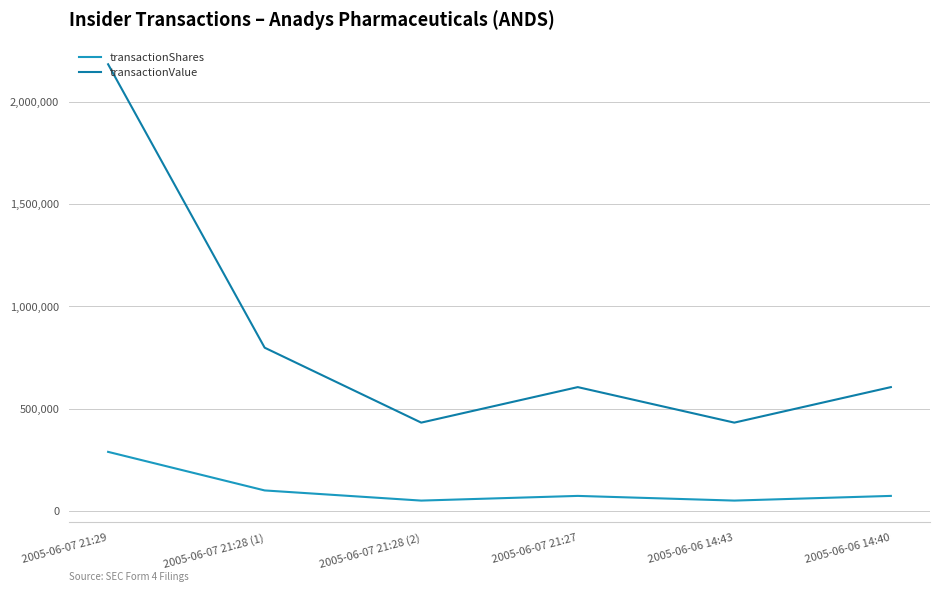

What position from the right is 2005-06-07 21:28 (1)?

5